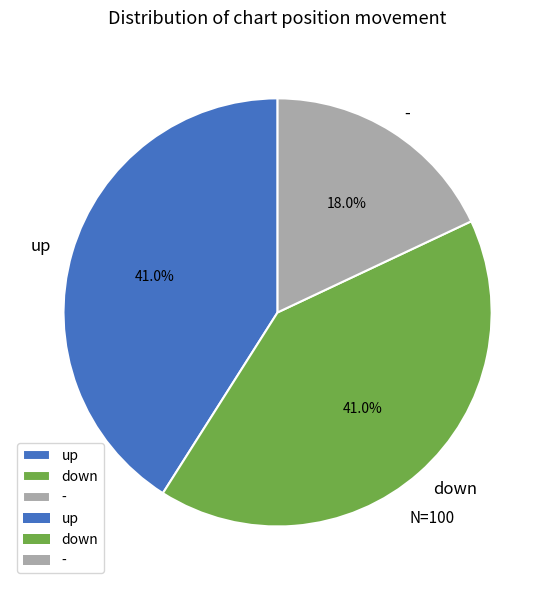

To the nearest percent, what portion does up represent?

41%